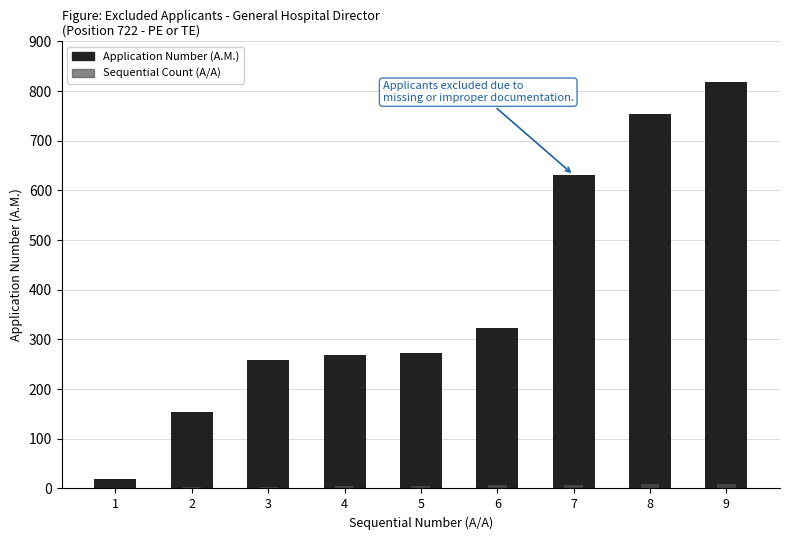

True or false: Sequential Count (A/A) has a value of 2 at 3.

False